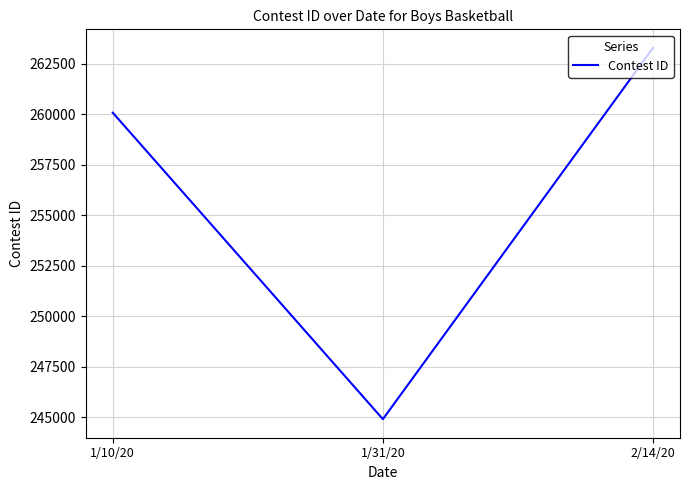

How many categories are shown in the chart?

3